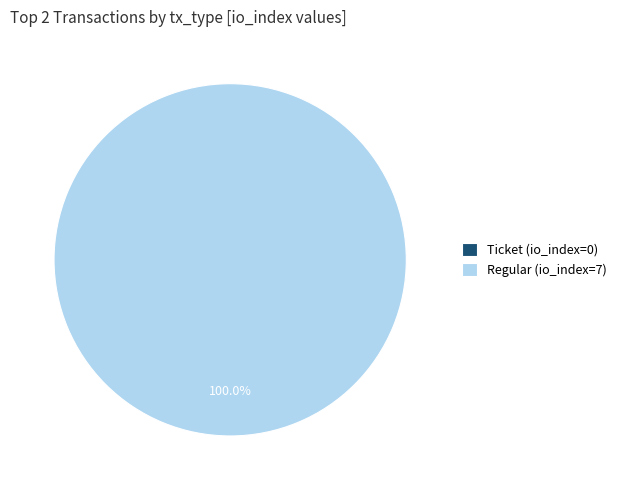

To the nearest percent, what is the average slice percentage?

50%